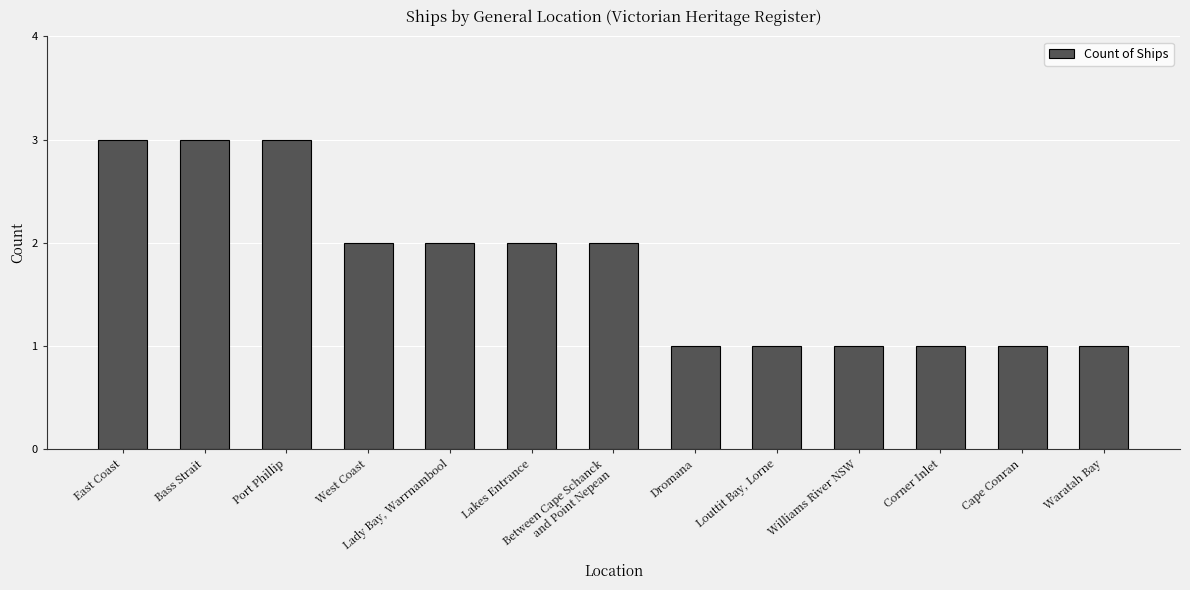

Reading left to right, list all the values displayed in this chart.

East Coast=3	Bass Strait=3	Port Phillip=3	West Coast=2	Lady Bay, Warrnambool=2	Lakes Entrance=2	Between Cape Schanck
and Point Nepean=2	Dromana=1	Louttit Bay, Lorne=1	Williams River NSW=1	Corner Inlet=1	Cape Conran=1	Waratah Bay=1